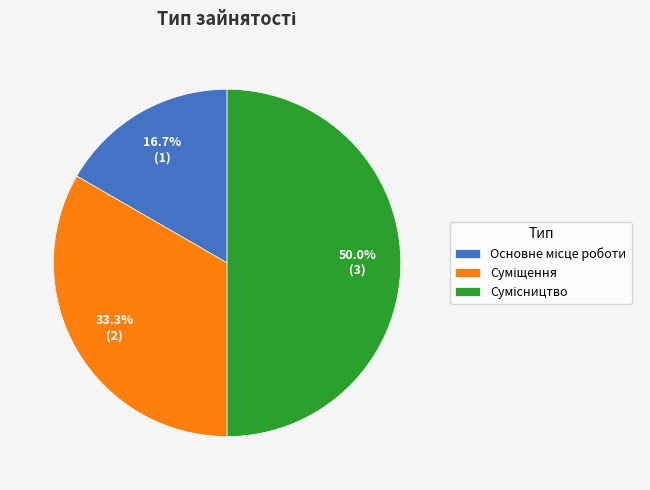

How many slices are in this pie chart?

3